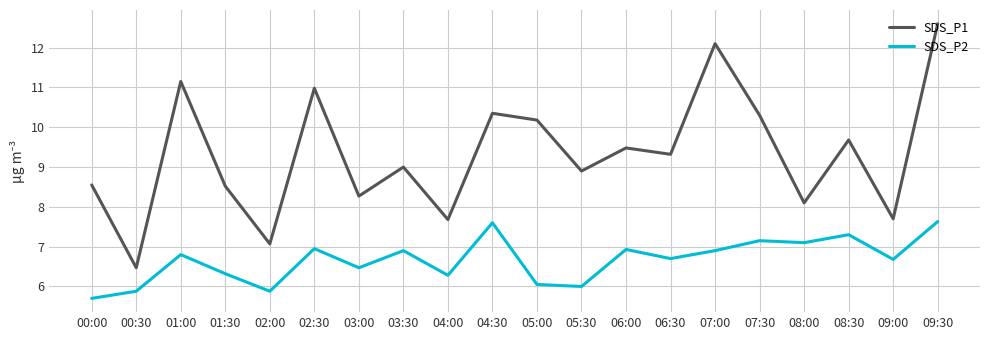

True or false: SDS_P1 and SDS_P2 intersect in this chart.

False